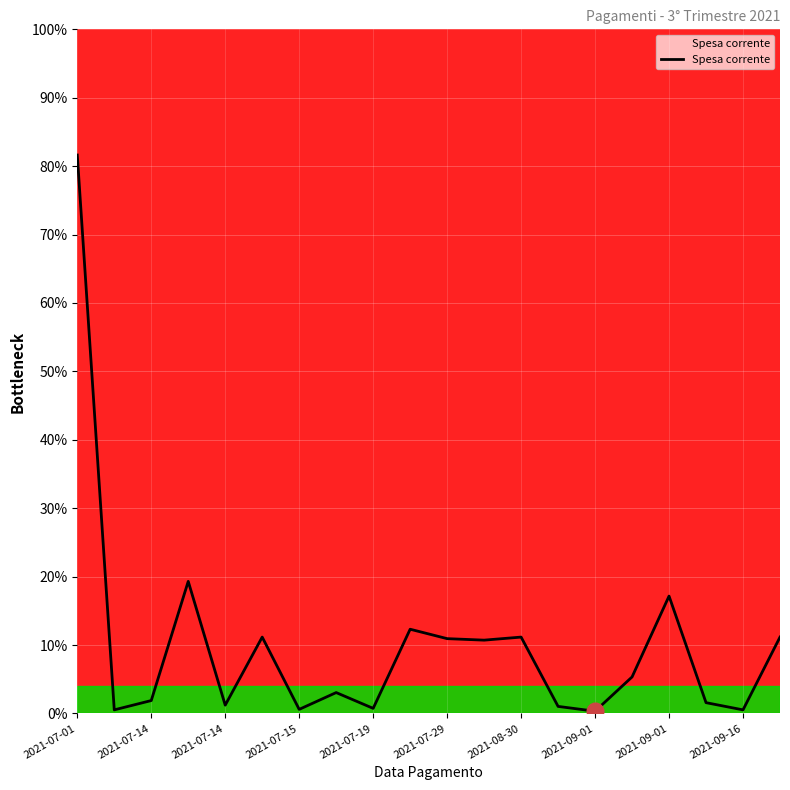

What is the difference between the maximum and minimum values?

81.3